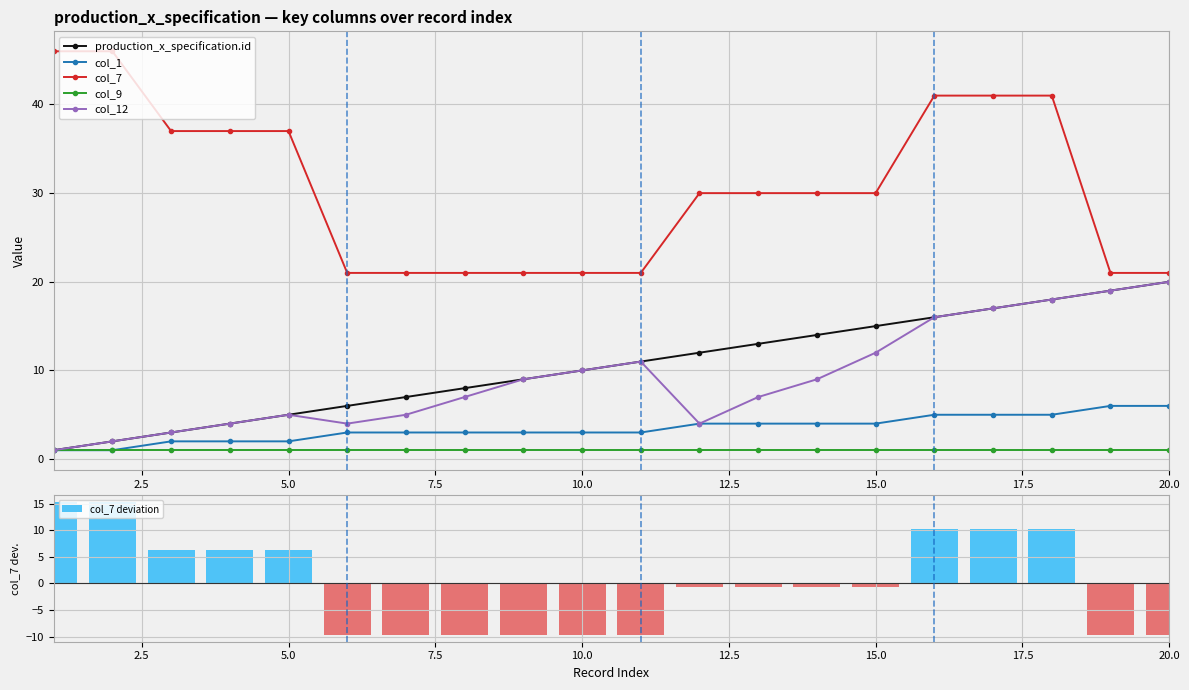

True or false: col_12 has more than 2 points higher than both neighbors.

False